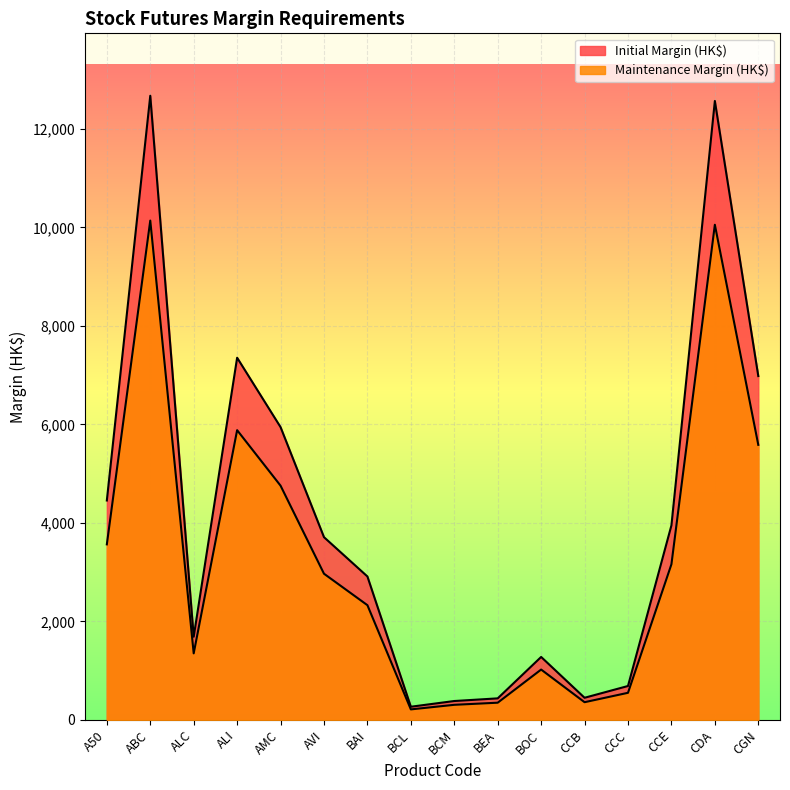

True or false: Maintenance Margin (HK$) has more than 0 points higher than both neighbors.

True